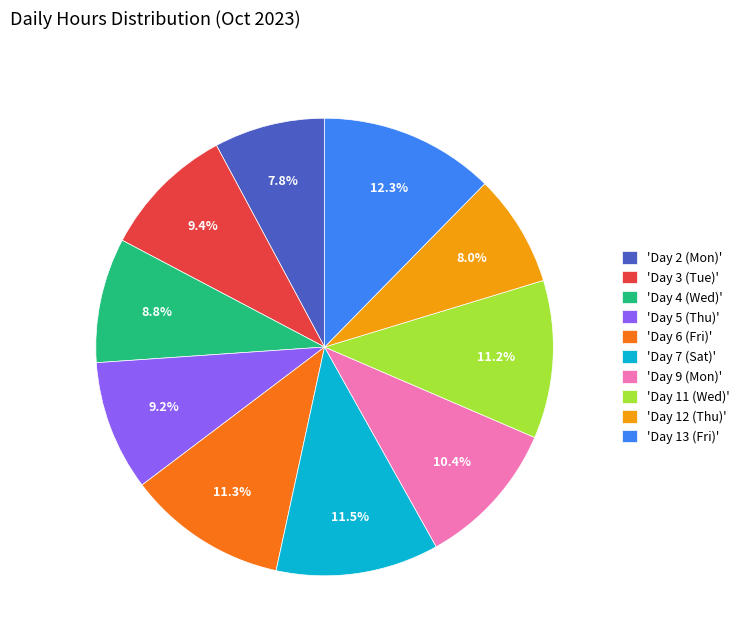

Is there any slice that represents more than half of the pie?

No